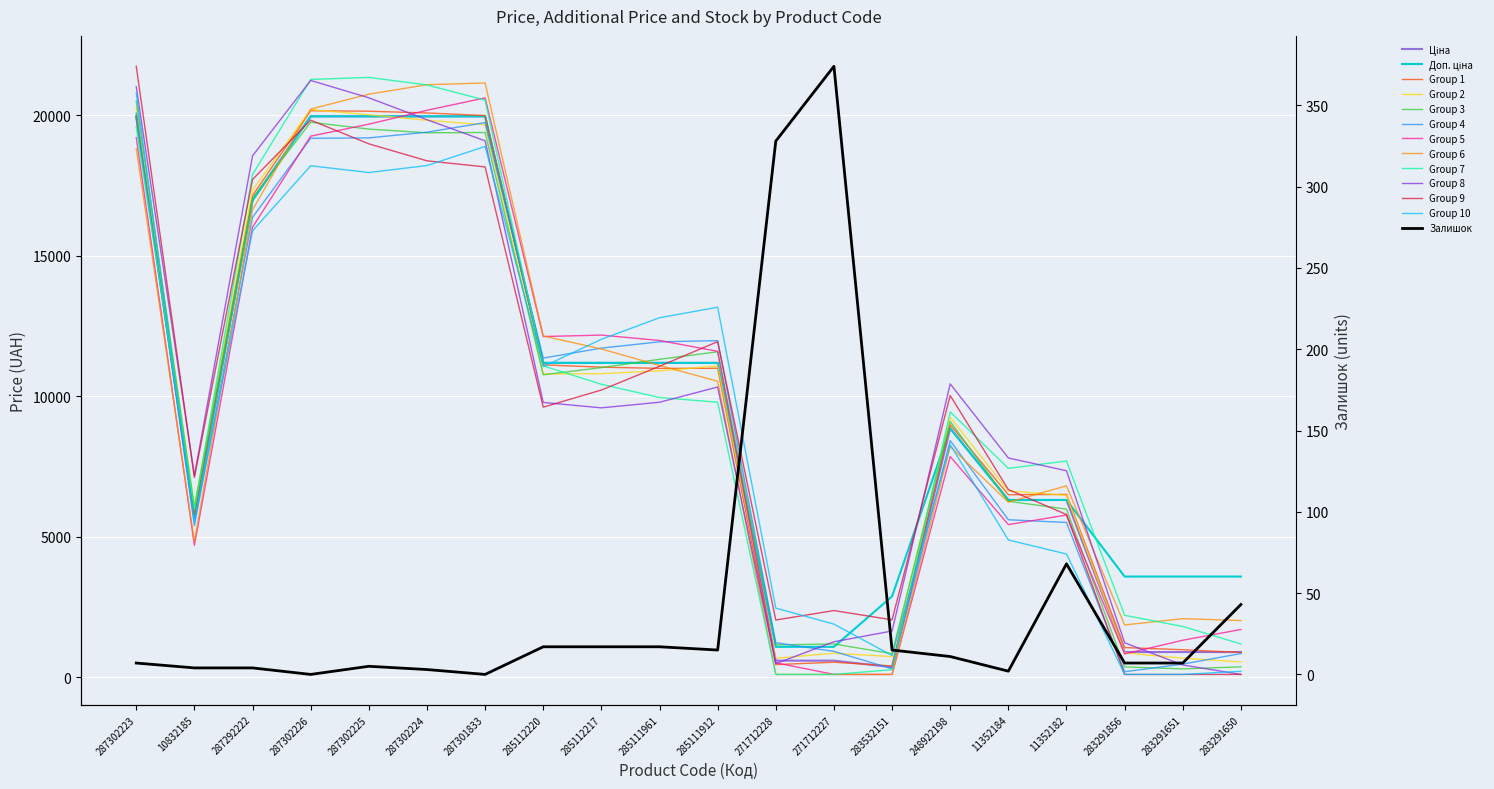

Which category has the lowest value in the Доп. ціна series?

271712228